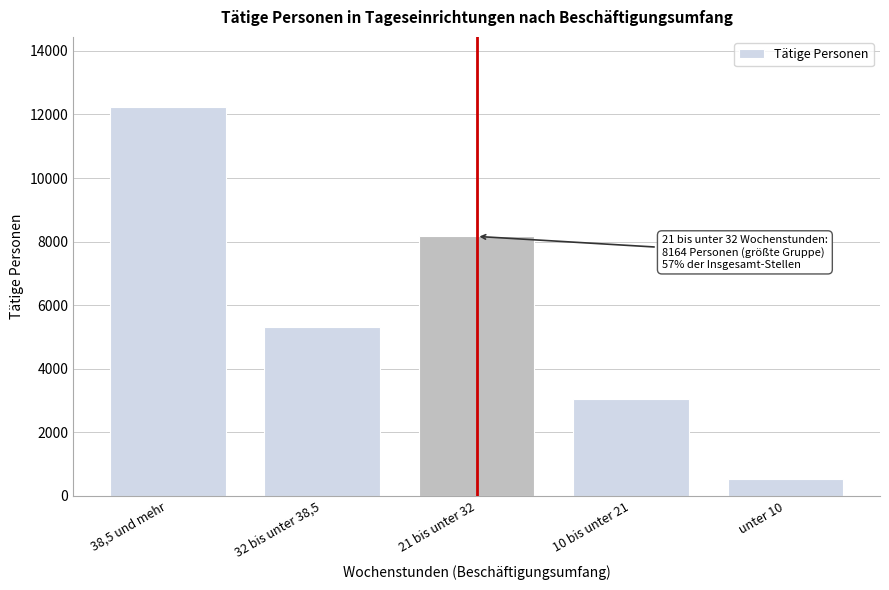

Reading right to left, what are all the values shown in this chart?

544	3047	8164	5306	12237